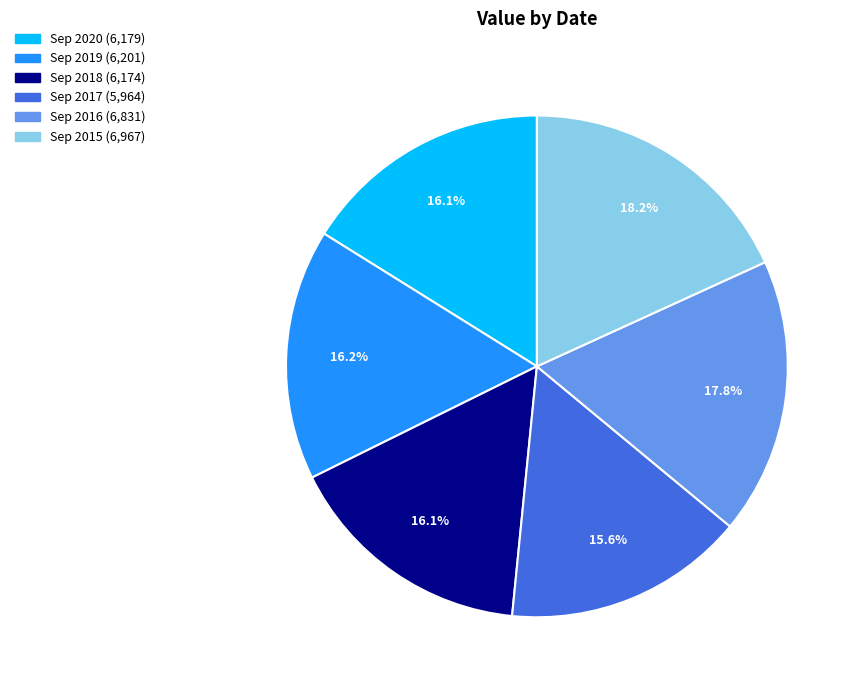

How many slices are in this pie chart?

6